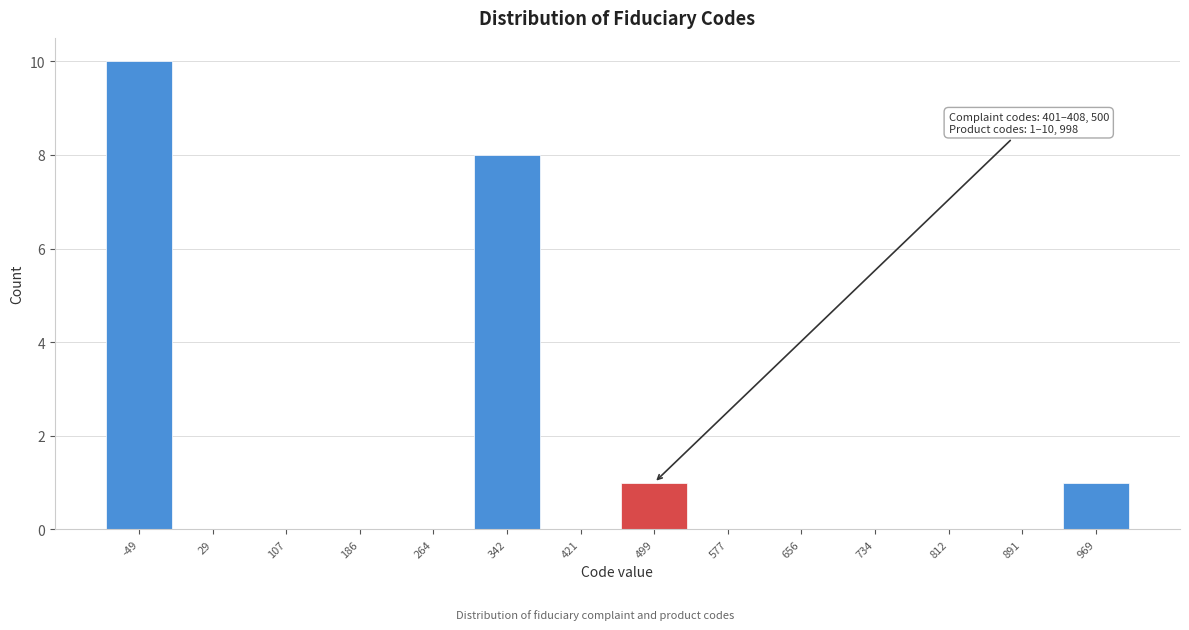

Reading left to right, extract all data points from this chart.

-49=10	29=0	107=0	186=0	264=0	342=8	421=0	499=1	577=0	656=0	734=0	812=0	891=0	969=1